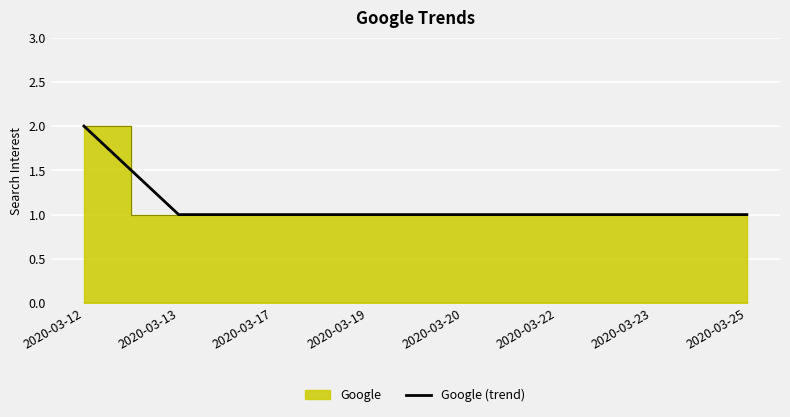

How many data points does each series have?

8